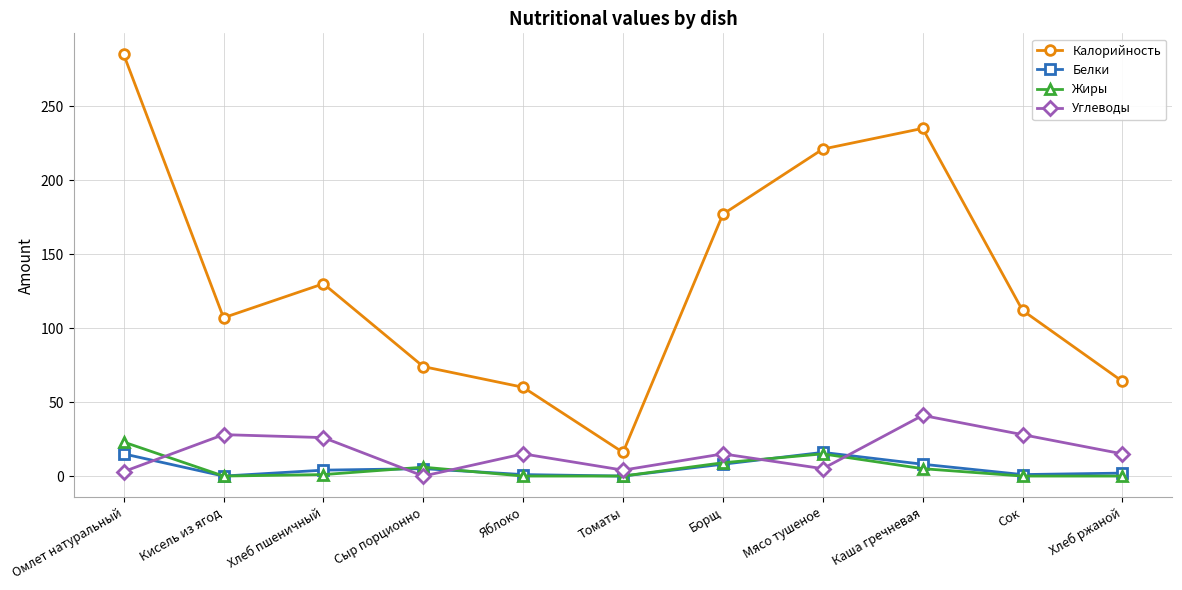

List the series in order of their peak value, highest first.

Калорийность, Углеводы, Жиры, Белки